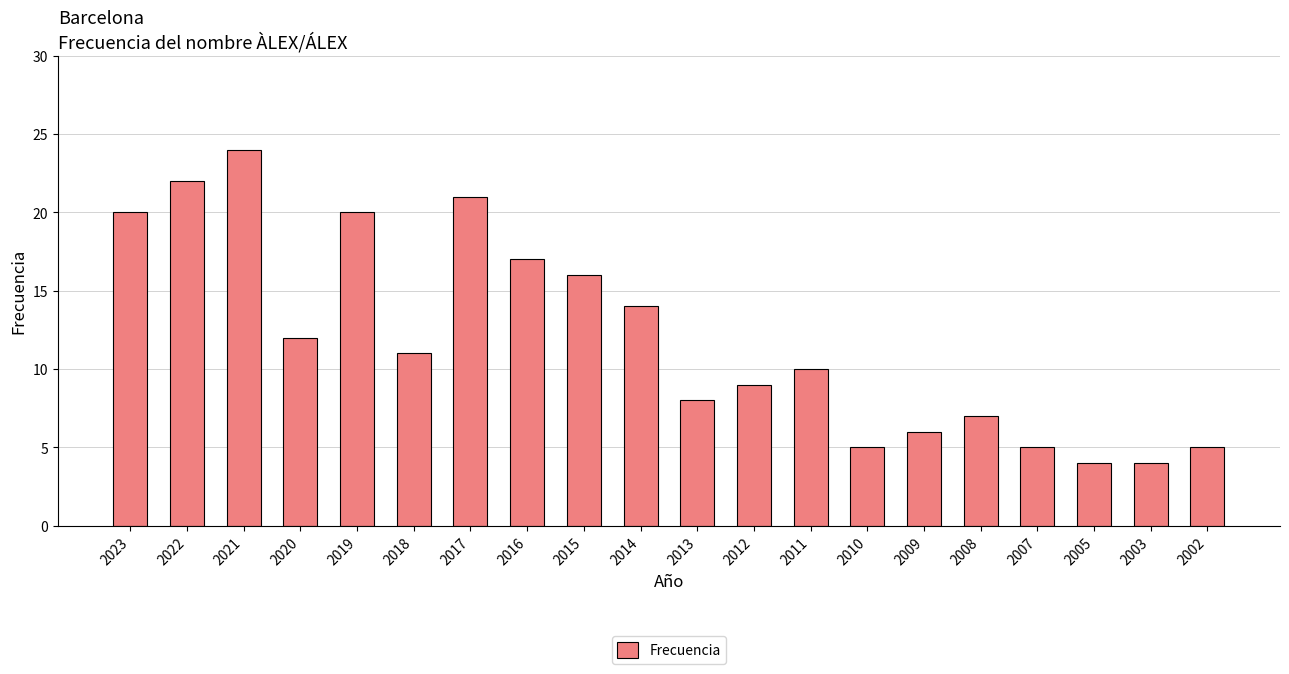

What is the difference between the second highest and minimum values?

18